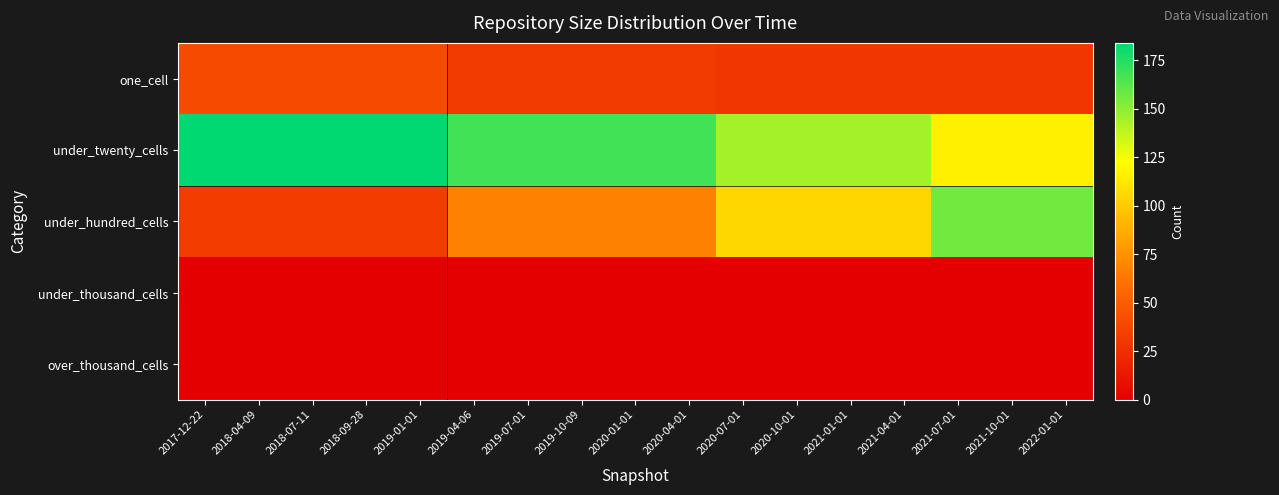

Reading left to right, extract all data points from this chart.

one_cell: 2017-12-22=40	2018-04-09=40	2018-07-11=40	2018-09-28=40	2019-01-01=40	2019-04-06=32	2019-07-01=32	2019-10-09=32	2020-01-01=32	2020-04-01=32	2020-07-01=29	2020-10-01=29	2021-01-01=29	2021-04-01=29	2021-07-01=29	2021-10-01=29	2022-01-01=29
under_twenty_cells: 2017-12-22=184	2018-04-09=184	2018-07-11=184	2018-09-28=184	2019-01-01=184	2019-04-06=168	2019-07-01=168	2019-10-09=168	2020-01-01=168	2020-04-01=168	2020-07-01=145	2020-10-01=145	2021-01-01=145	2021-04-01=145	2021-07-01=116	2021-10-01=116	2022-01-01=116
under_hundred_cells: 2017-12-22=33	2018-04-09=33	2018-07-11=33	2018-09-28=33	2019-01-01=33	2019-04-06=68	2019-07-01=68	2019-10-09=68	2020-01-01=68	2020-04-01=68	2020-07-01=105	2020-10-01=105	2021-01-01=105	2021-04-01=105	2021-07-01=156	2021-10-01=156	2022-01-01=156
under_thousand_cells: 2017-12-22=0	2018-04-09=0	2018-07-11=0	2018-09-28=0	2019-01-01=0	2019-04-06=0	2019-07-01=0	2019-10-09=0	2020-01-01=0	2020-04-01=0	2020-07-01=0	2020-10-01=0	2021-01-01=0	2021-04-01=0	2021-07-01=0	2021-10-01=0	2022-01-01=0
over_thousand_cells: 2017-12-22=0	2018-04-09=0	2018-07-11=0	2018-09-28=0	2019-01-01=0	2019-04-06=0	2019-07-01=0	2019-10-09=0	2020-01-01=0	2020-04-01=0	2020-07-01=0	2020-10-01=0	2021-01-01=0	2021-04-01=0	2021-07-01=0	2021-10-01=0	2022-01-01=0